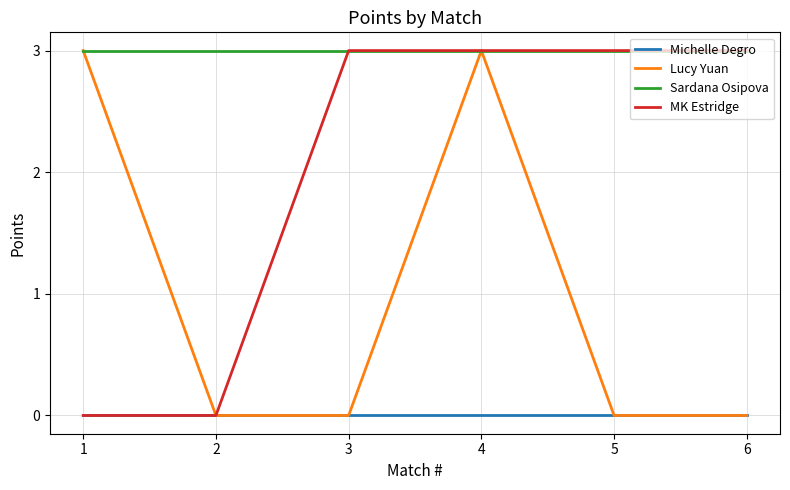

True or false: Sardana Osipova and Michelle Degro intersect in this chart.

False